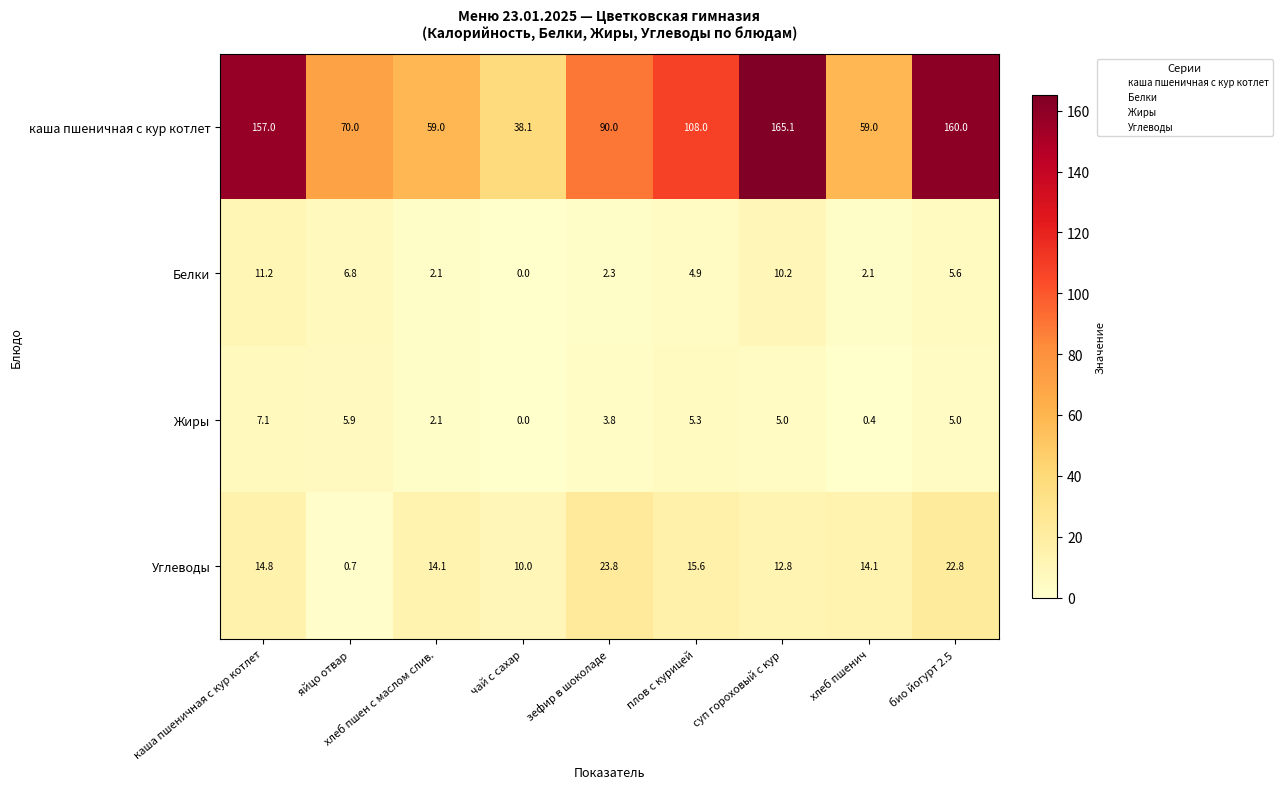

The каша пшеничная с кур котлет series shows 96.0 at яйцо отвар. True or false?

False